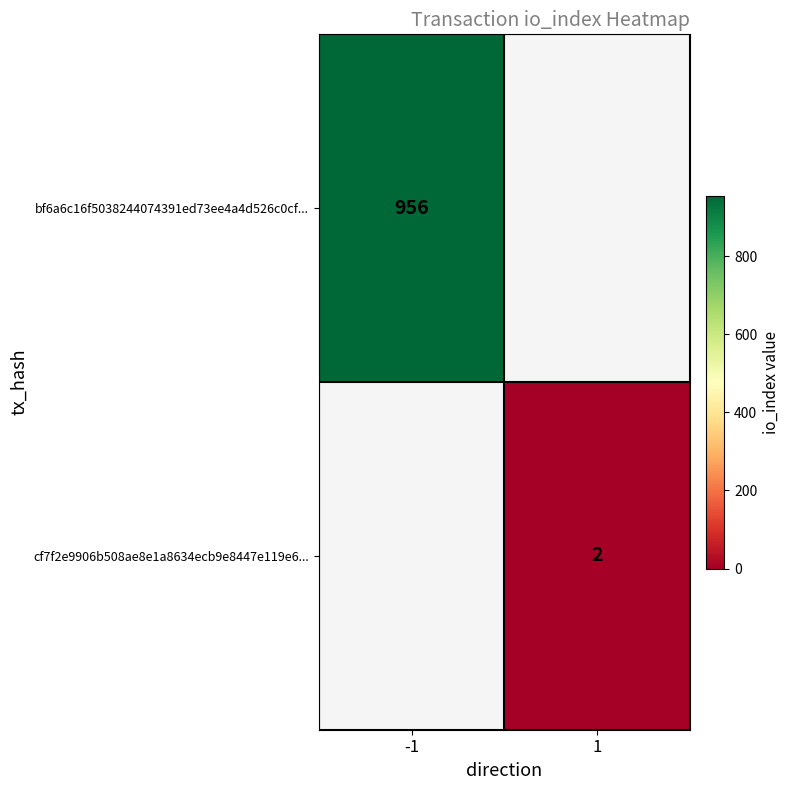

The cf7f2e9906b508ae8e1a8634ecb9e8447e119e6... series shows 2 at 1. True or false?

True